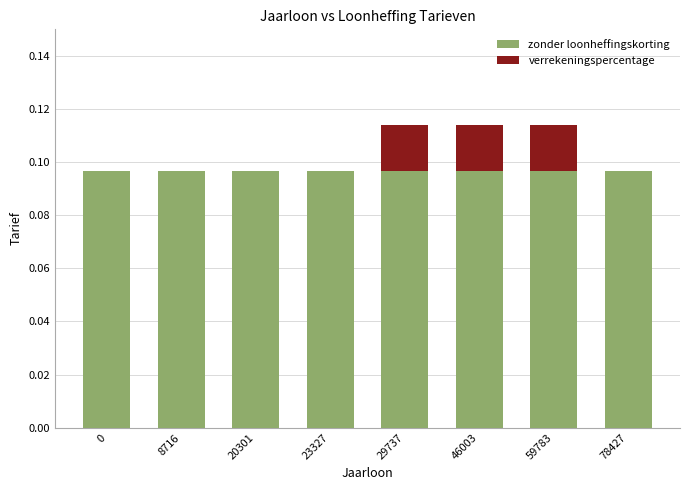

Does the chart contain stacked bars?

Yes